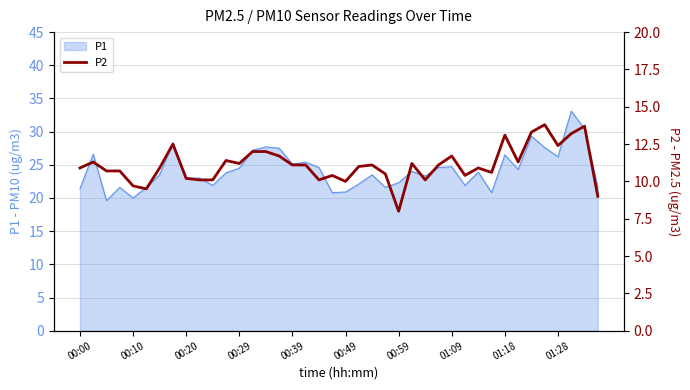

What is the smallest value displayed?

8.0